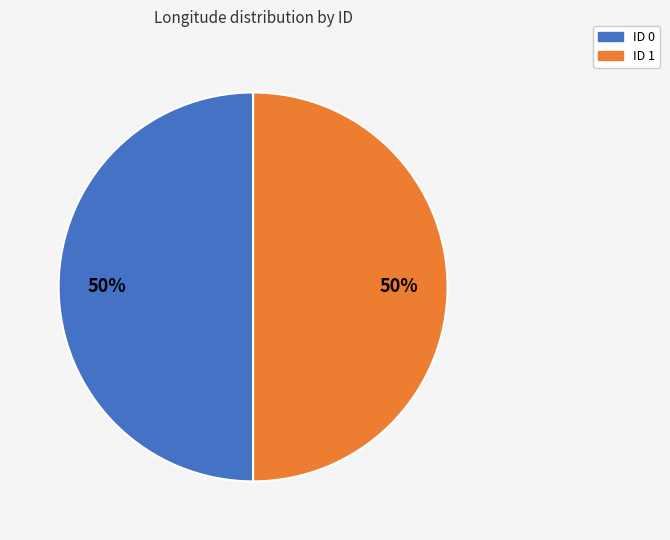

To the nearest percent, what is the combined percentage of ID 0 and ID 1?

100%